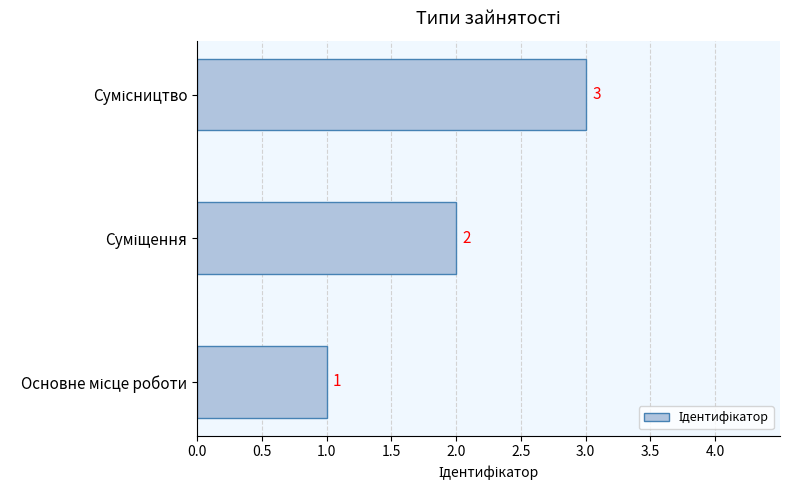

What is the sum of all values?

6